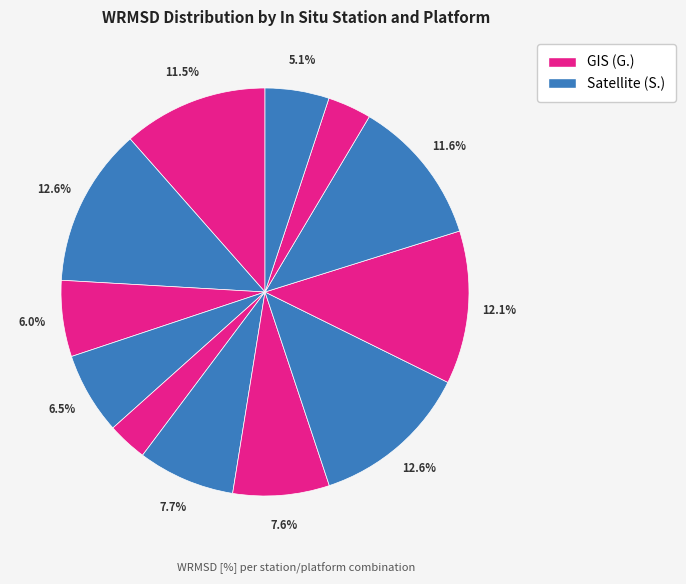

How many segments does this pie chart have?

12